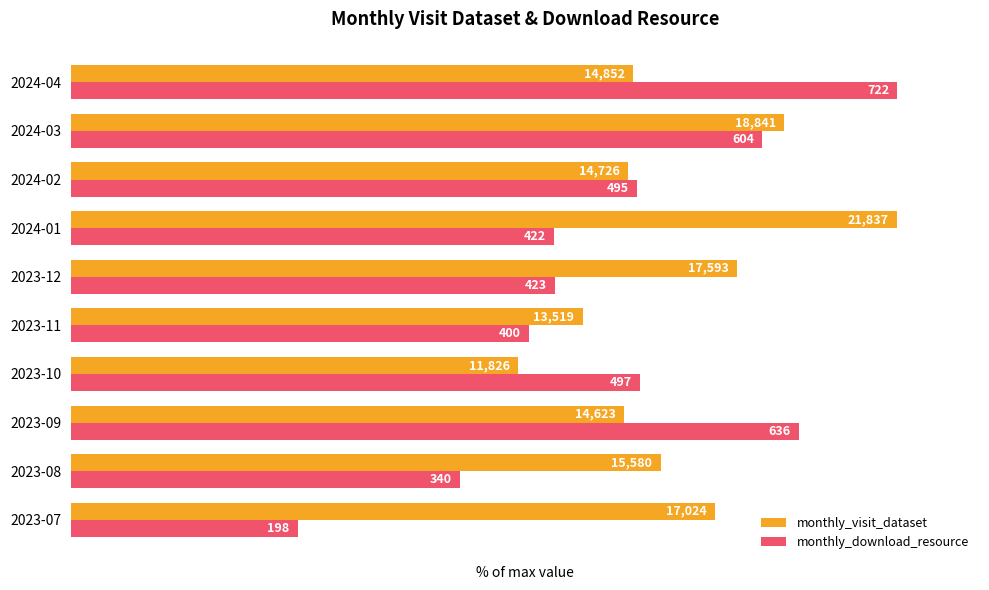

What are all the series names shown in the legend?

monthly_visit_dataset, monthly_download_resource